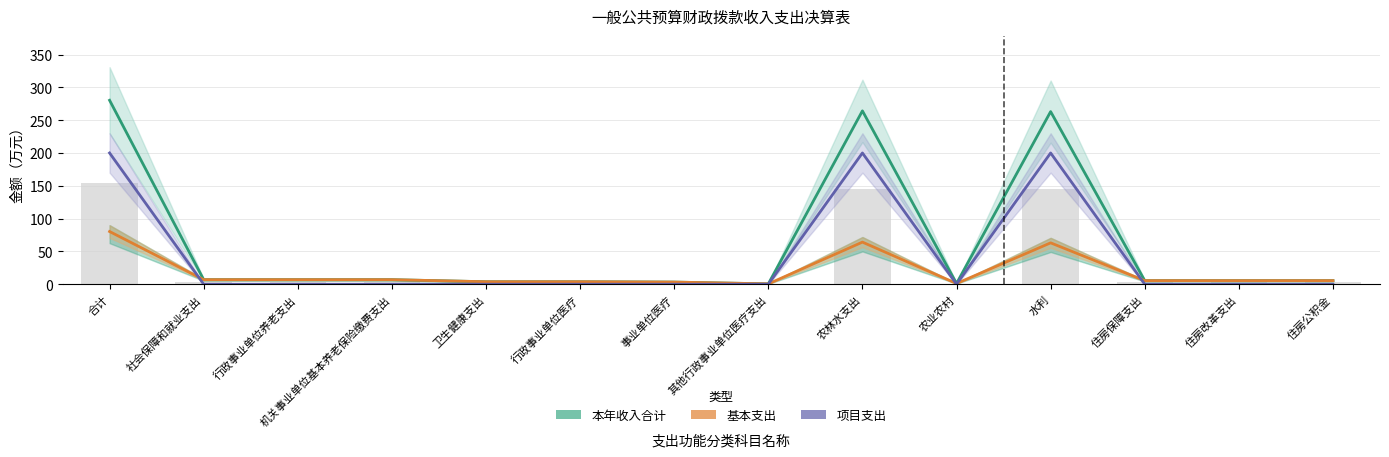

What is the label of the 8th bar from the right?

事业单位医疗